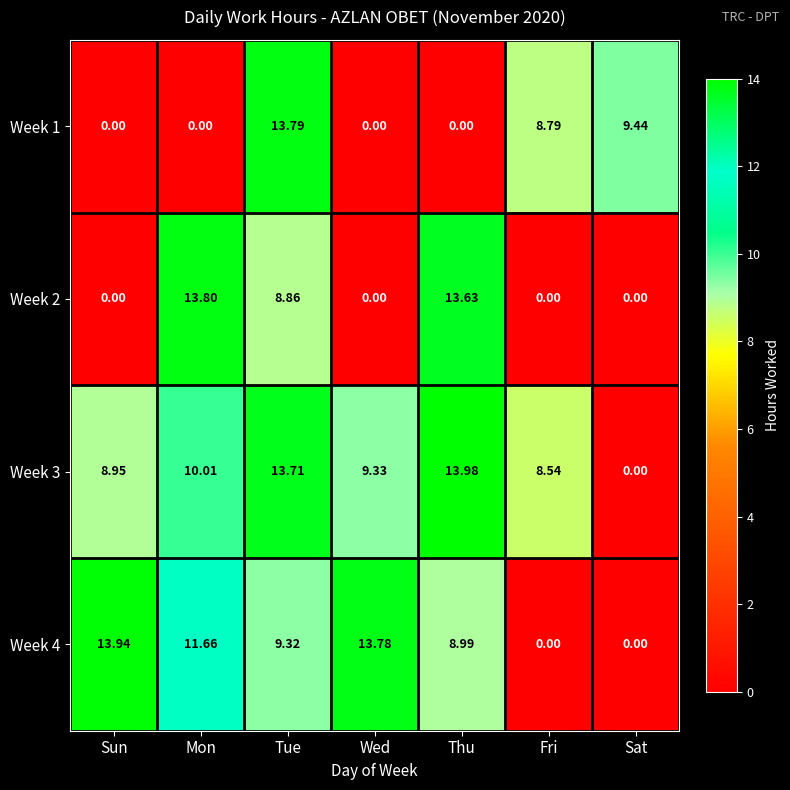

Where does the Week 4 series first go above 9?

Sun